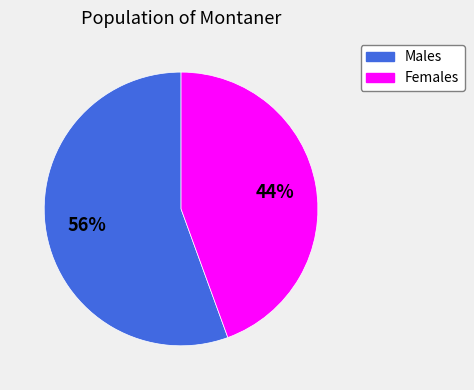

To the nearest percent, what is the average slice percentage?

50%